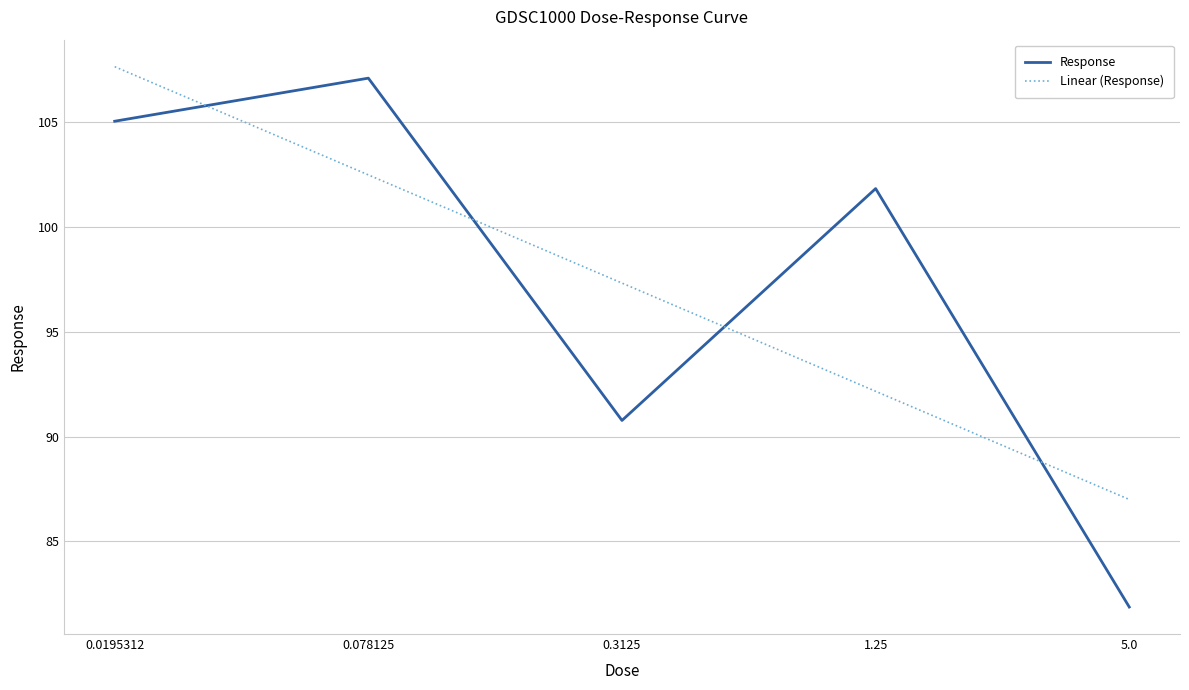

What is the maximum value shown in the chart?

107.7